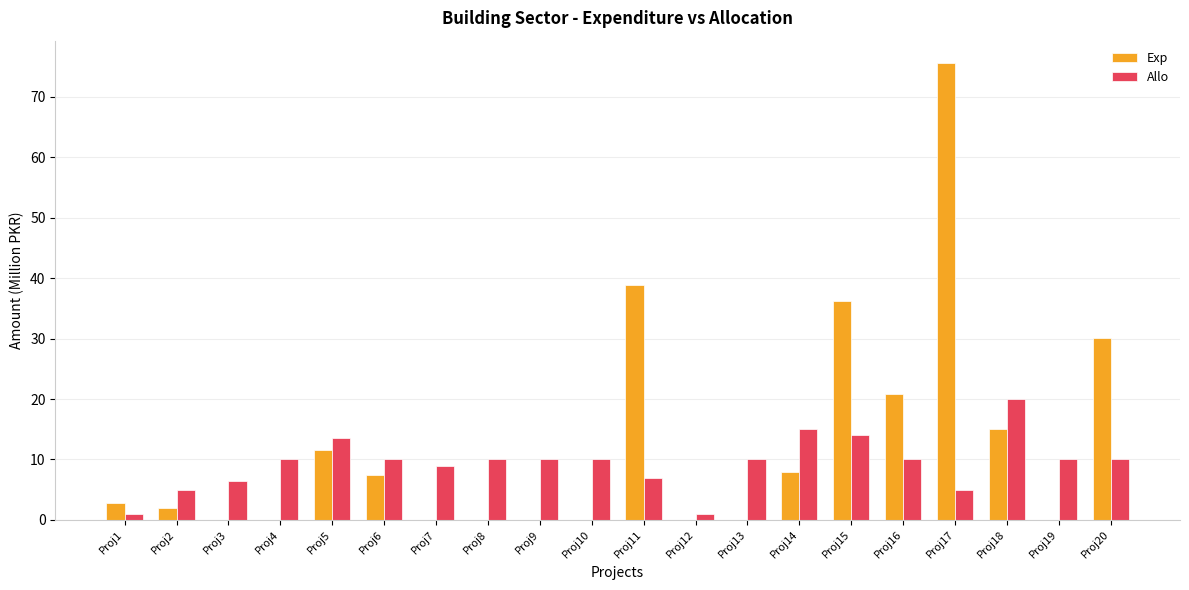

Between Proj5 and Proj19, which series saw the biggest shift?

Exp